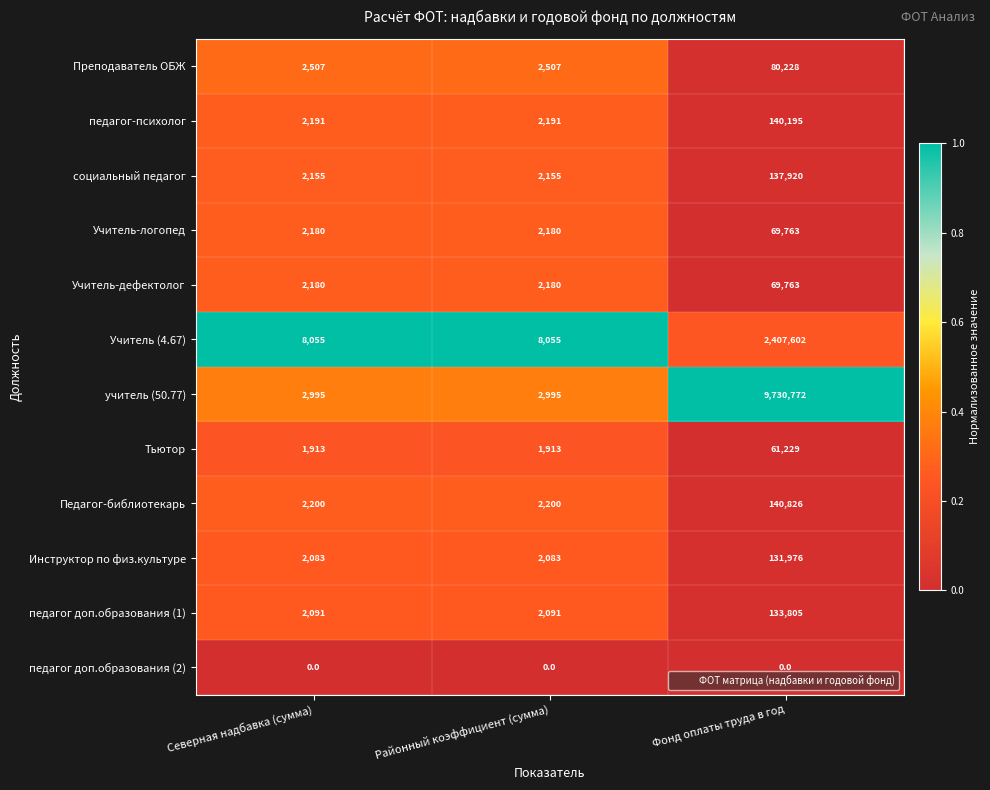

What is the total value across all series at Районный коэффициент (сумма)?

30550